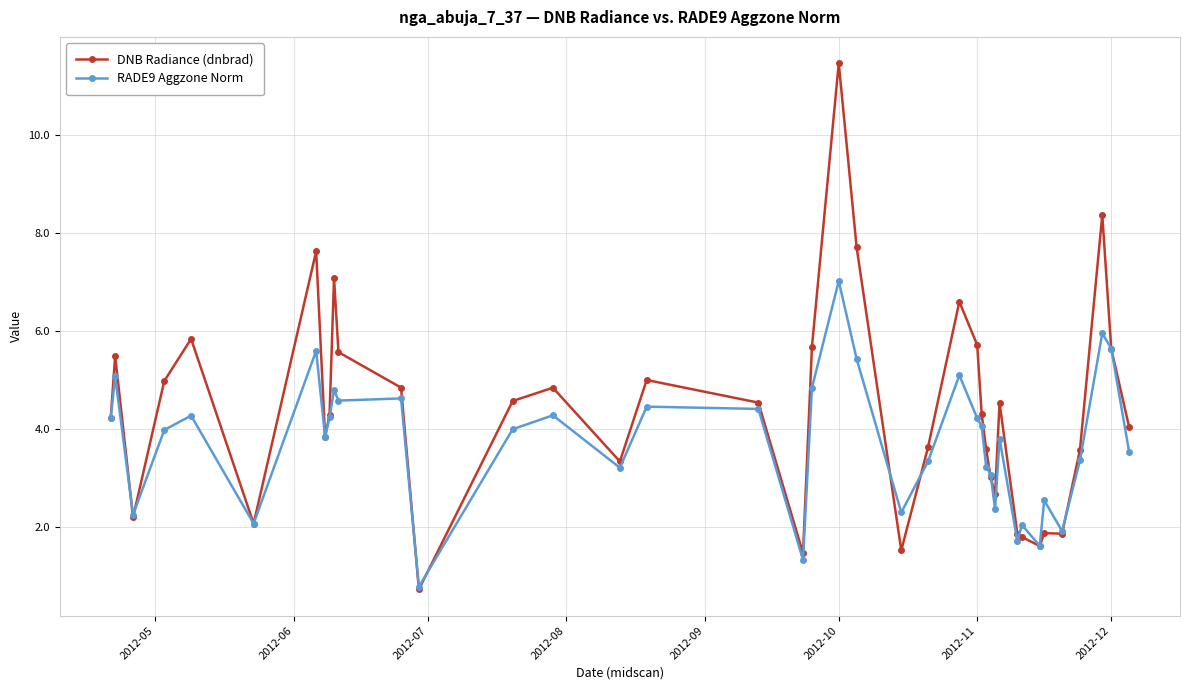

List the series in order of their overall mean, lowest first.

RADE9 Aggzone Norm, DNB Radiance (dnbrad)